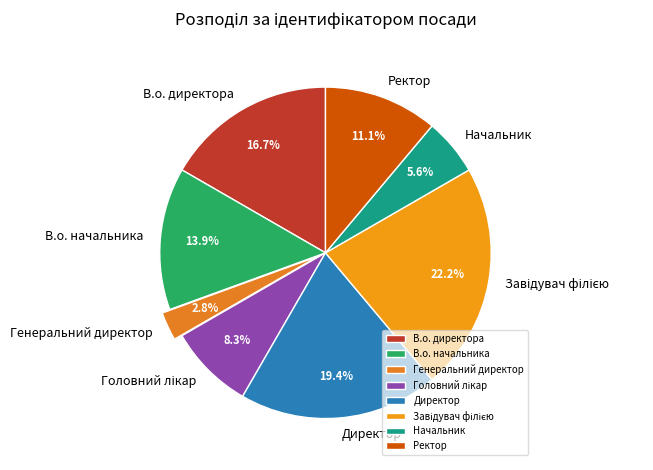

To the nearest percent, what is the difference between the largest and smallest slice percentages?

19%